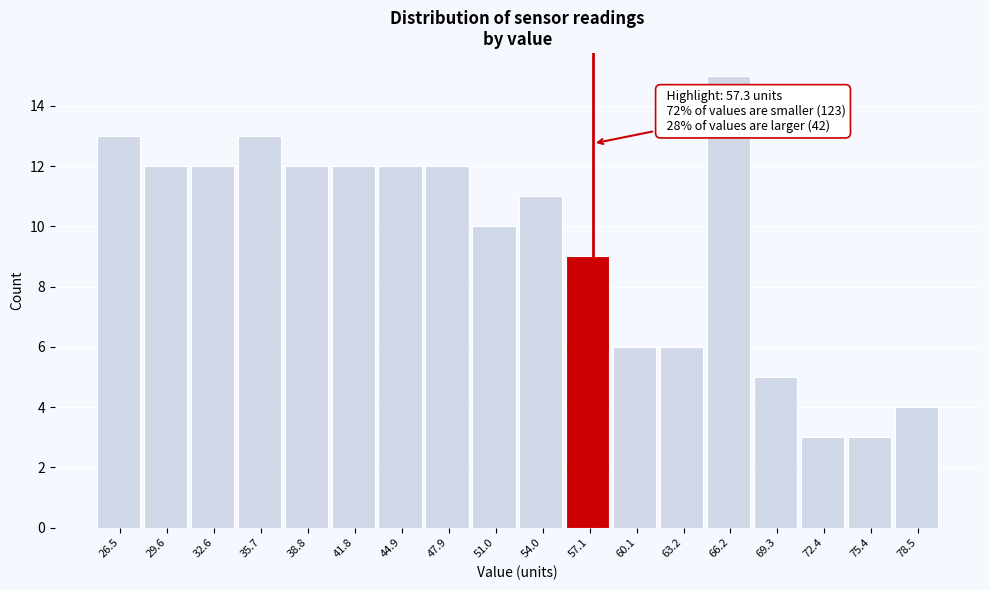

Over which range of the x-axis is the bar tallest?

64.5 to 68.0